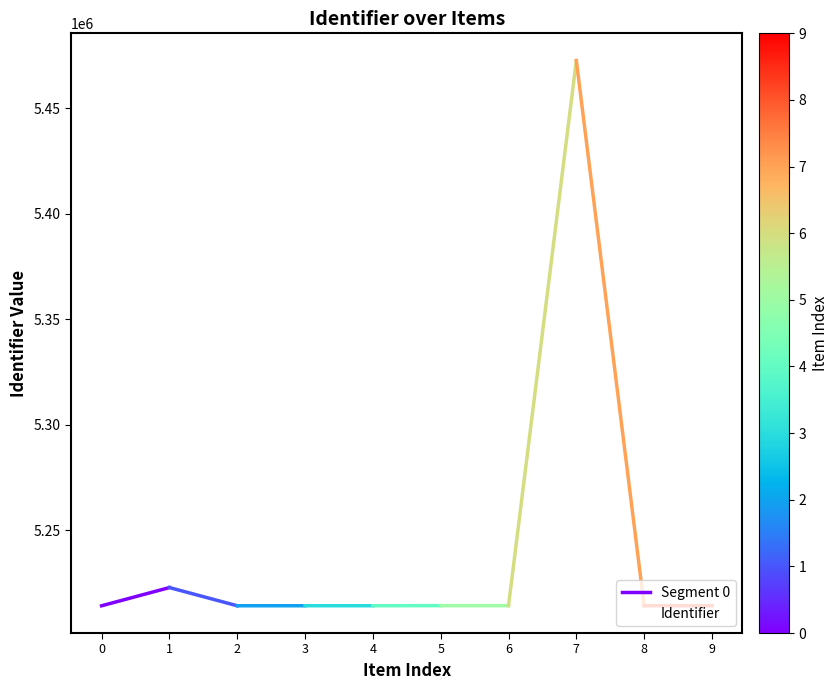

The value of Identifier at 9 is 5214239. True or false?

True